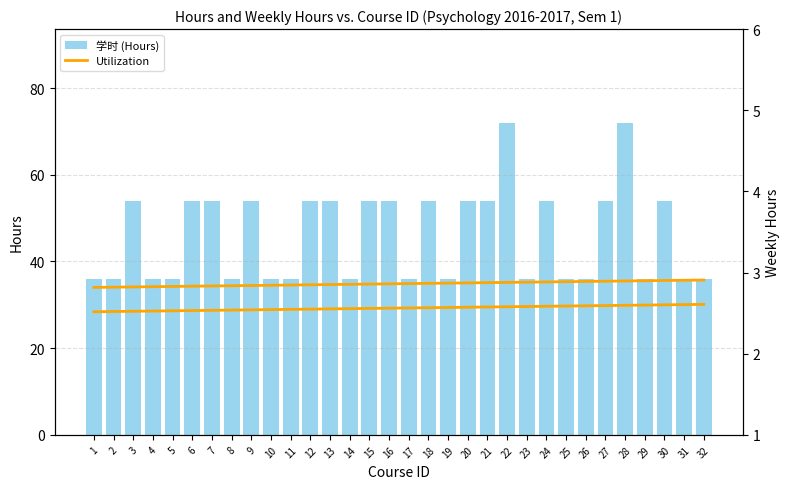

What is the sum of all values?

1476